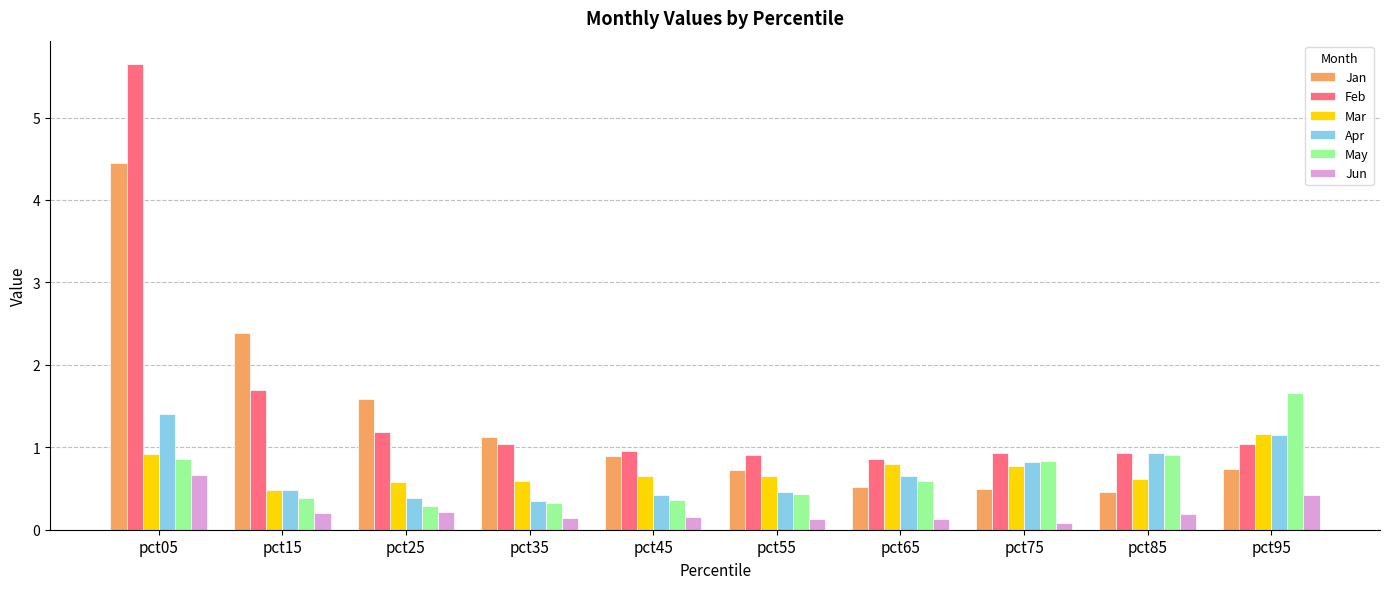

What is the difference between the highest and lowest values at pct65?

0.7